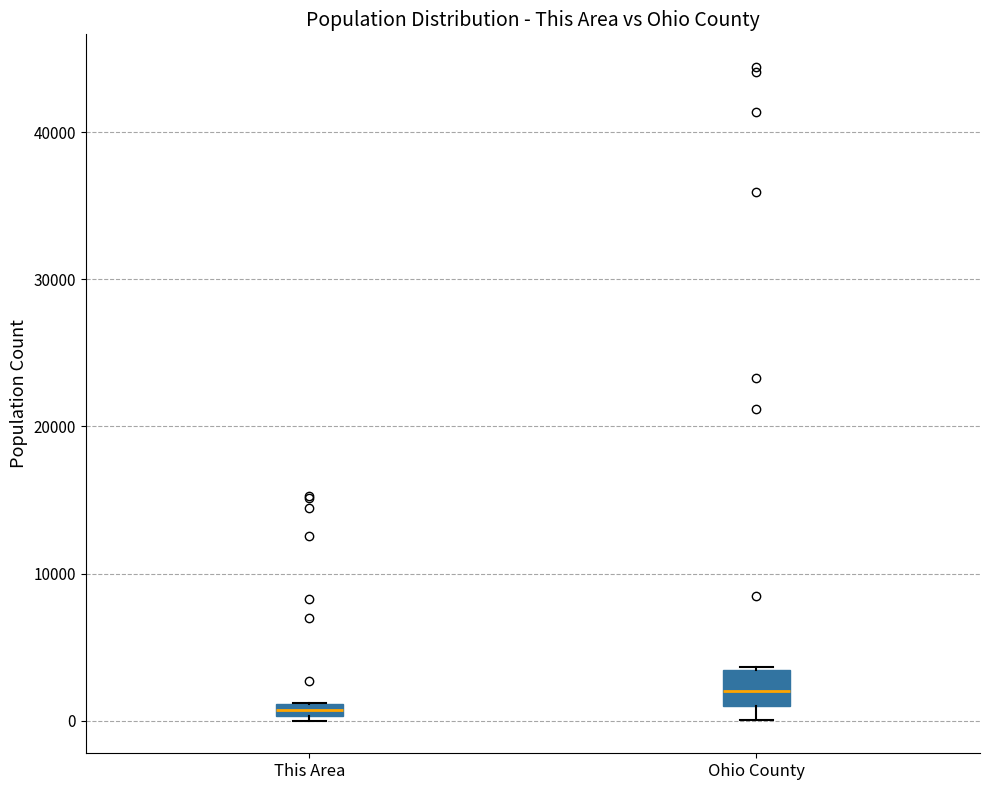

Where is the upper edge of the box for This Area on the y-axis? The values are not printed on the chart, so give them approximately, as read against the axis.

1000